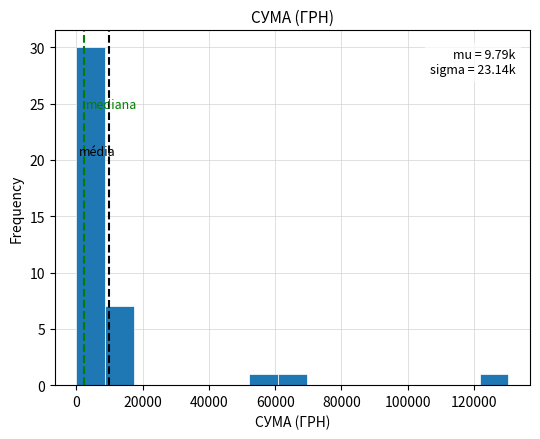

Over which range of the x-axis is the bar tallest?

0 to 8000